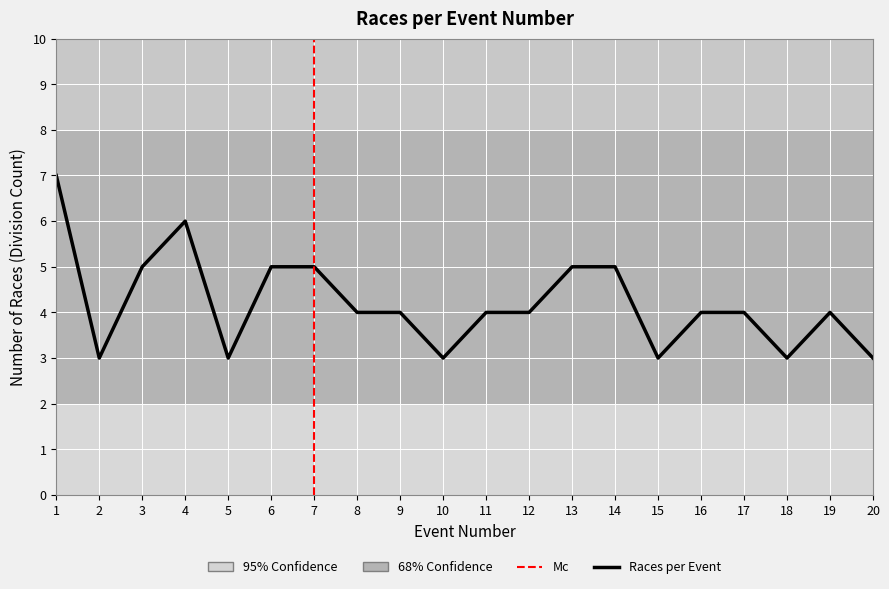

Reading left to right, extract all data points from this chart.

7	3	5	6	3	5	5	4	4	3	4	4	5	5	3	4	4	3	4	3